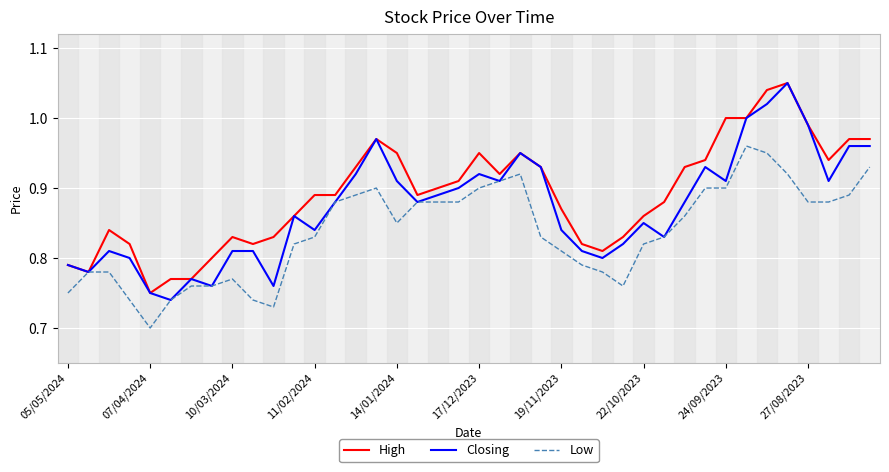

List the series in order of their overall mean, highest first.

High, Closing, Low